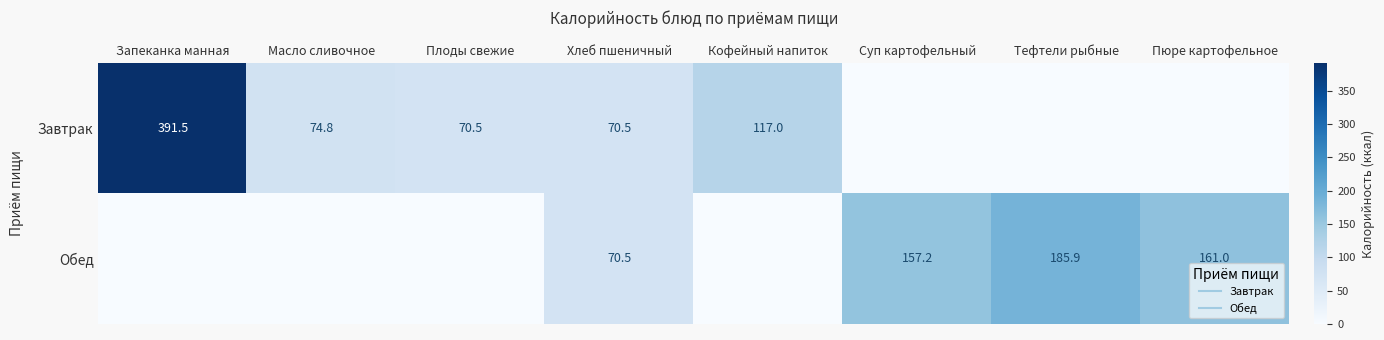

How many positive values does the Обед series have?

4